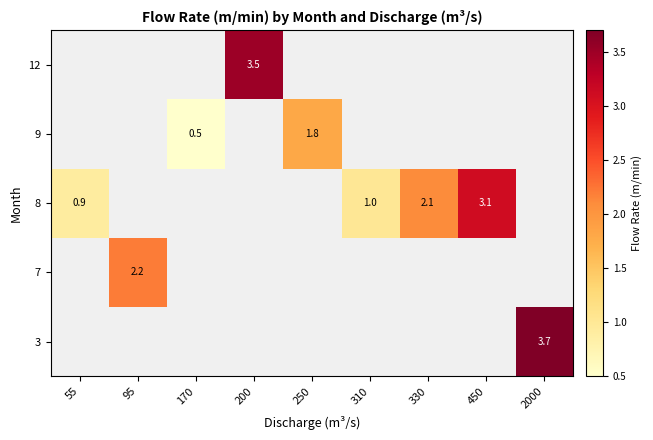

The value of 9 at 170 is 0.2. True or false?

False